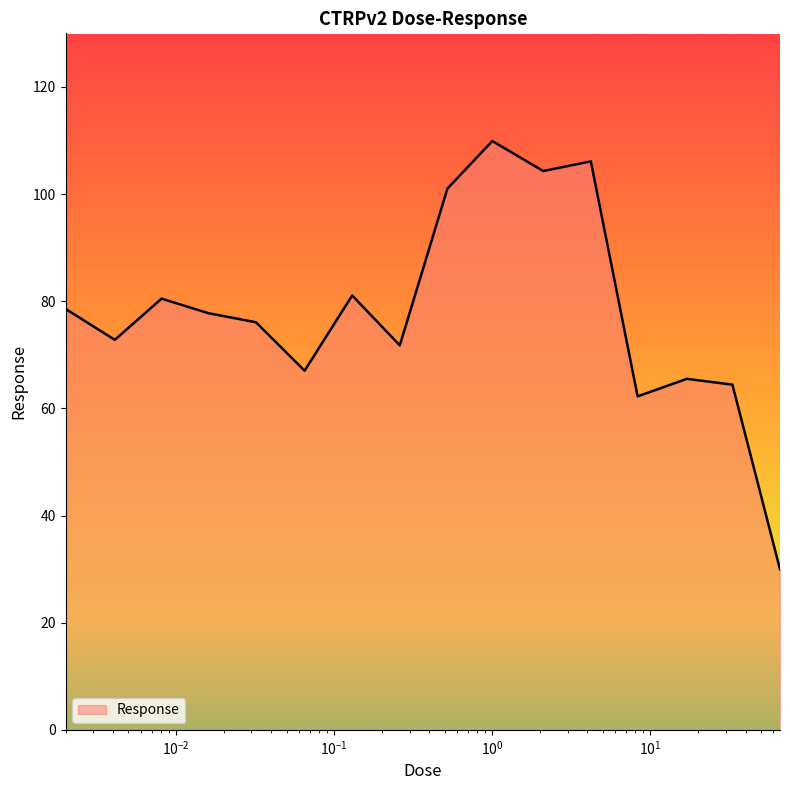

Does the chart have visible grid lines?

No